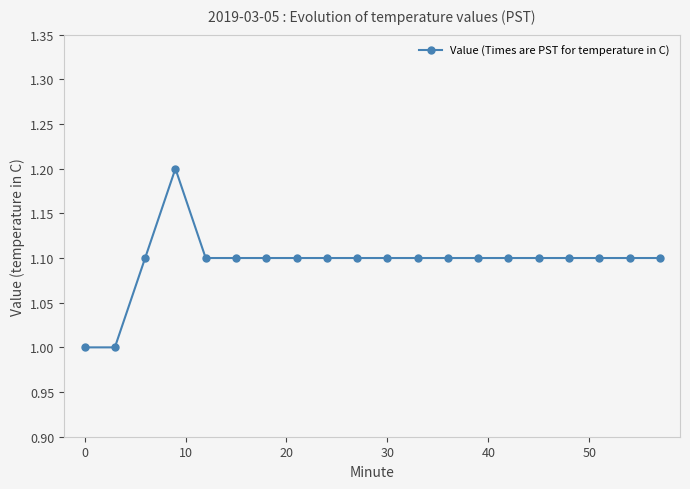

What is the maximum value shown in the chart?

1.2